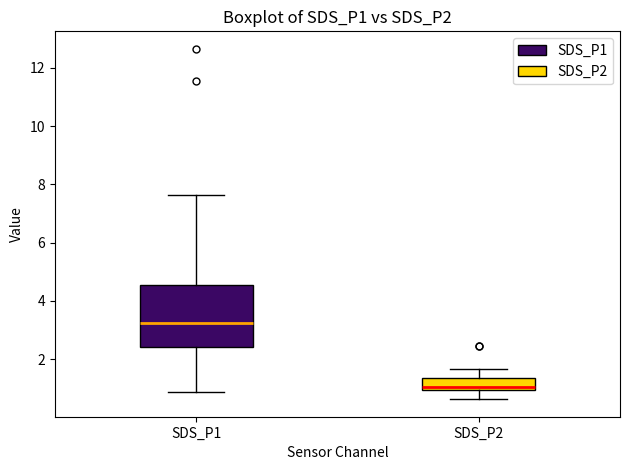

Reading left to right, transcribe this box plot: for each box, give where its median line is, the range the box spans, and where its two whiskers end, as read against the y-axis. The values are not printed on the chart, so give them approximately, as read against the axis.

SDS_P1: median 3.2, box 2.4 to 4.6, whiskers 0.8 to 7.6
SDS_P2: median 1.0 (just above the box's lower edge), box 1.0 to 1.4, whiskers 0.6 to 1.6